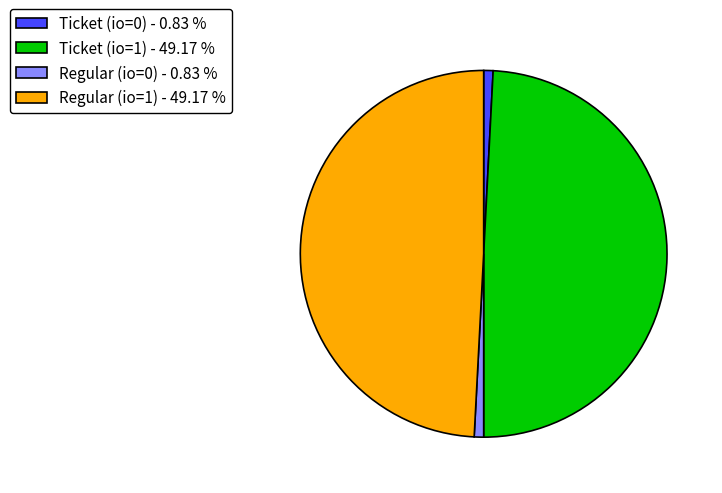

Combined, do Regular (io=1) - 49.17 % and Ticket (io=1) - 49.17 % account for over 50%?

Yes